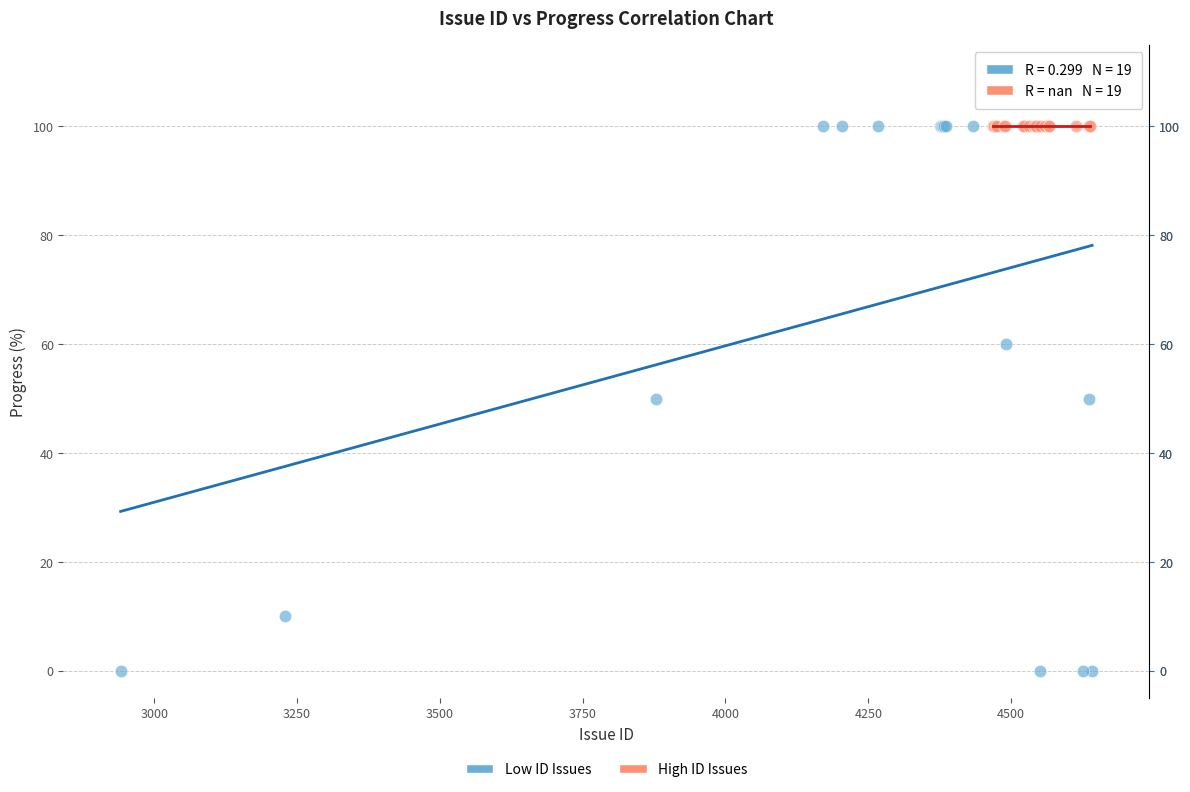

Which series contains the lowest Y value?

Low ID Issues